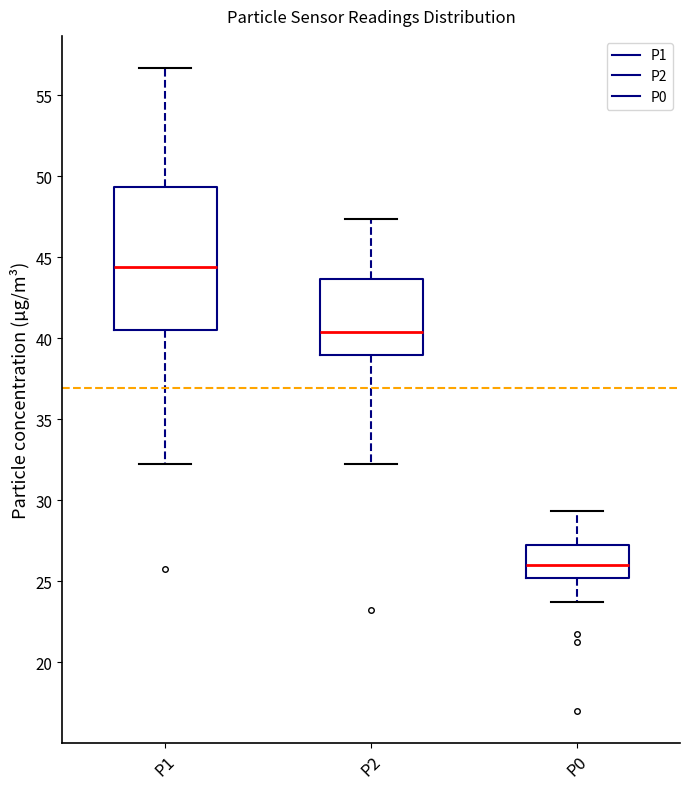

Which box has the lowest median line?

P0